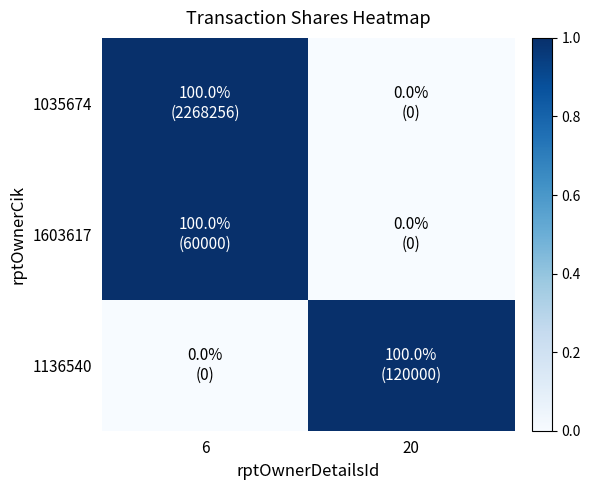

Reading left to right, what are all the values shown in this chart?

1035674: 6=1	20=0
1603617: 6=1	20=0
1136540: 6=0	20=1